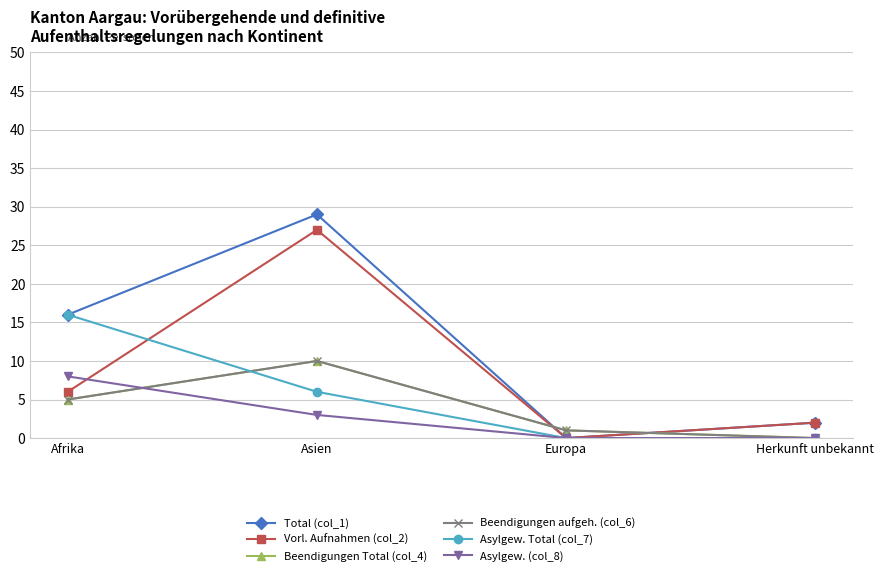

How many lines are shown in the chart?

6